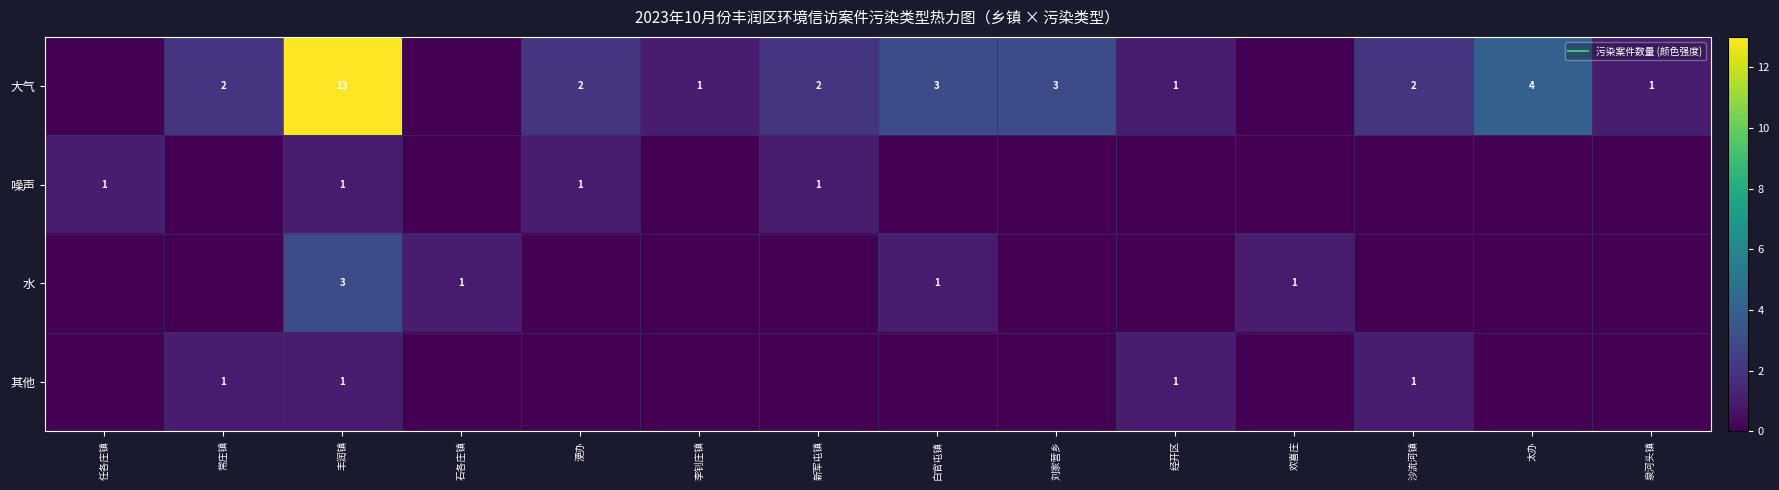

Is it true that row_3 equals 0 at 任各庄镇?

True